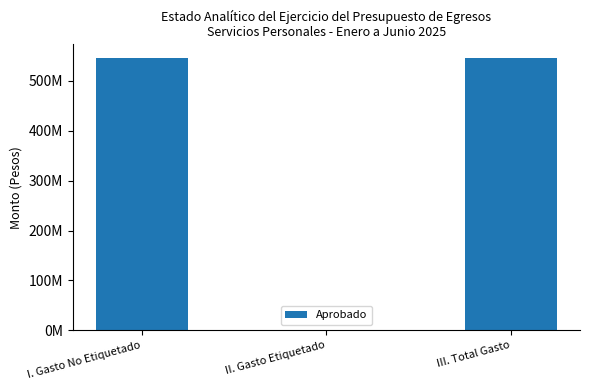

Reading left to right, extract all data points from this chart.

I. Gasto No Etiquetado=545133937	II. Gasto Etiquetado=0	III. Total Gasto=545133937